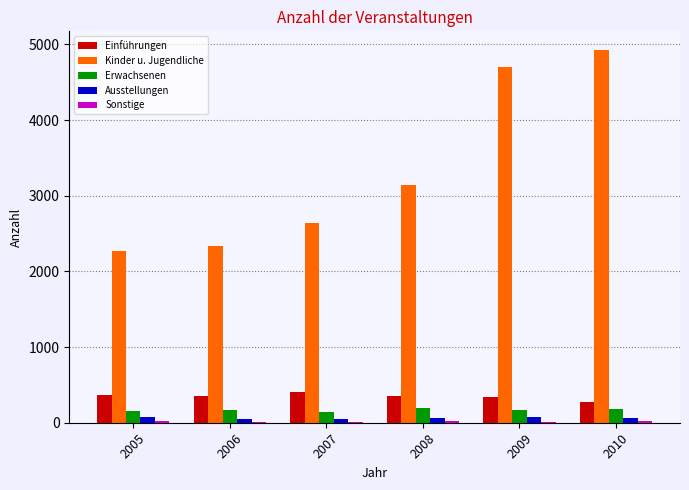

Which label corresponds to the largest value in the chart?

2010